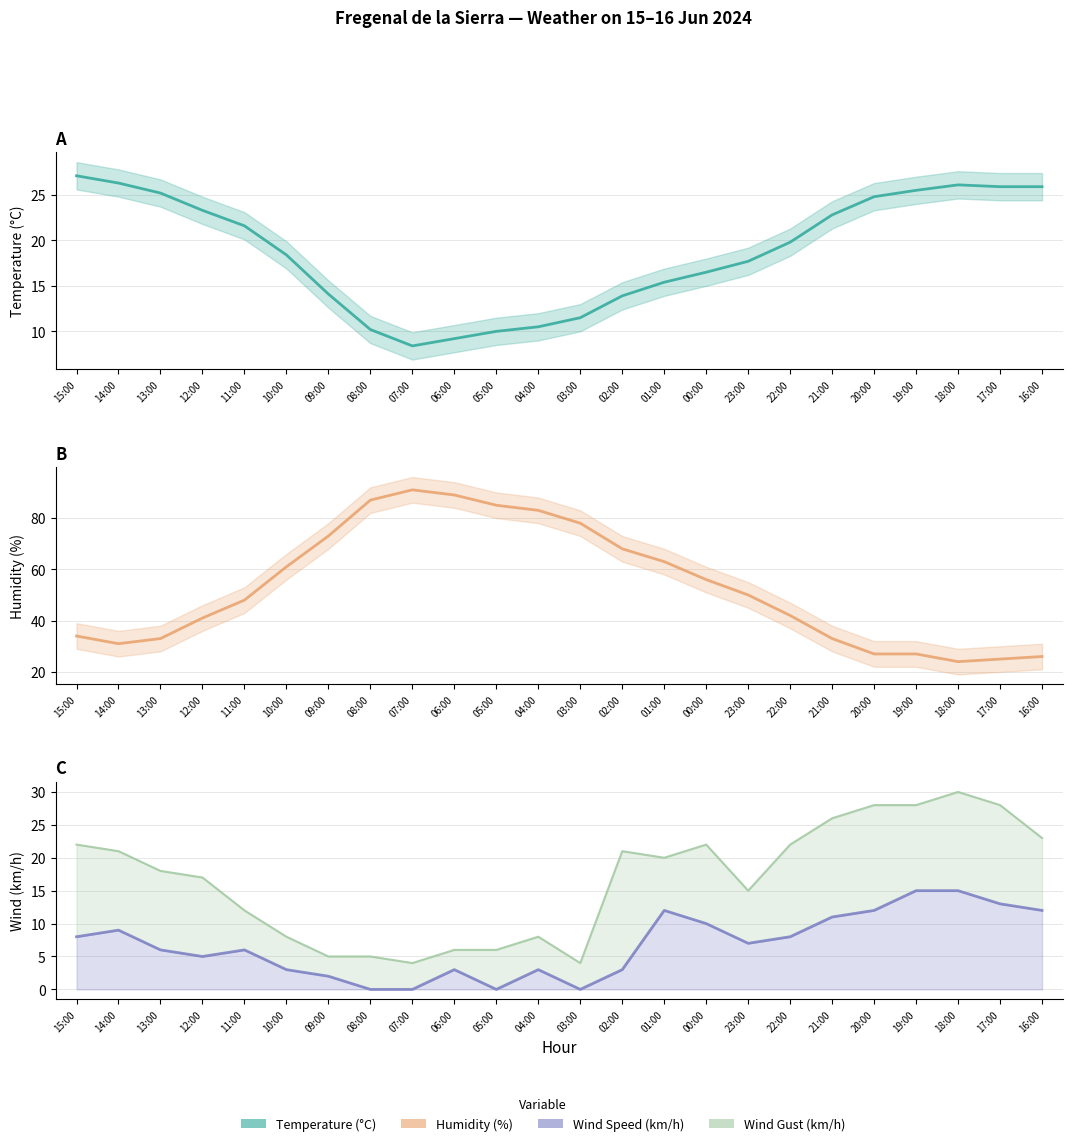

In Temperature (°C), how many points are lower than both neighbors (excluding endpoints)?

1